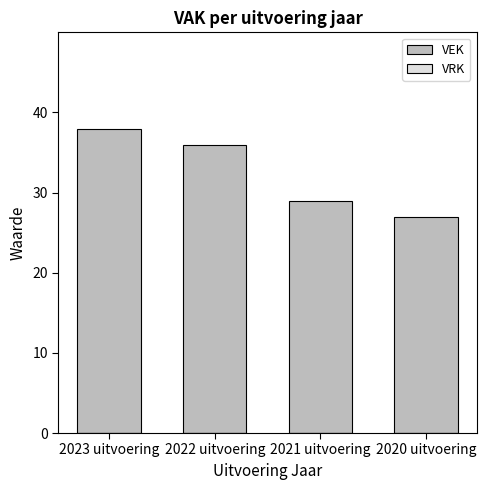

What is the difference between the second highest and second lowest values?

7